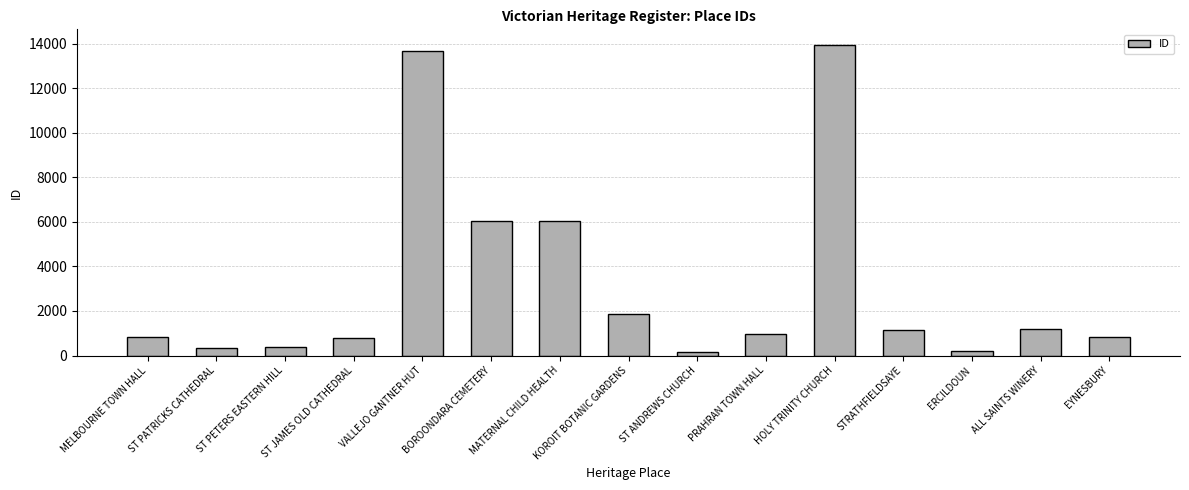

What is the average value?

3219